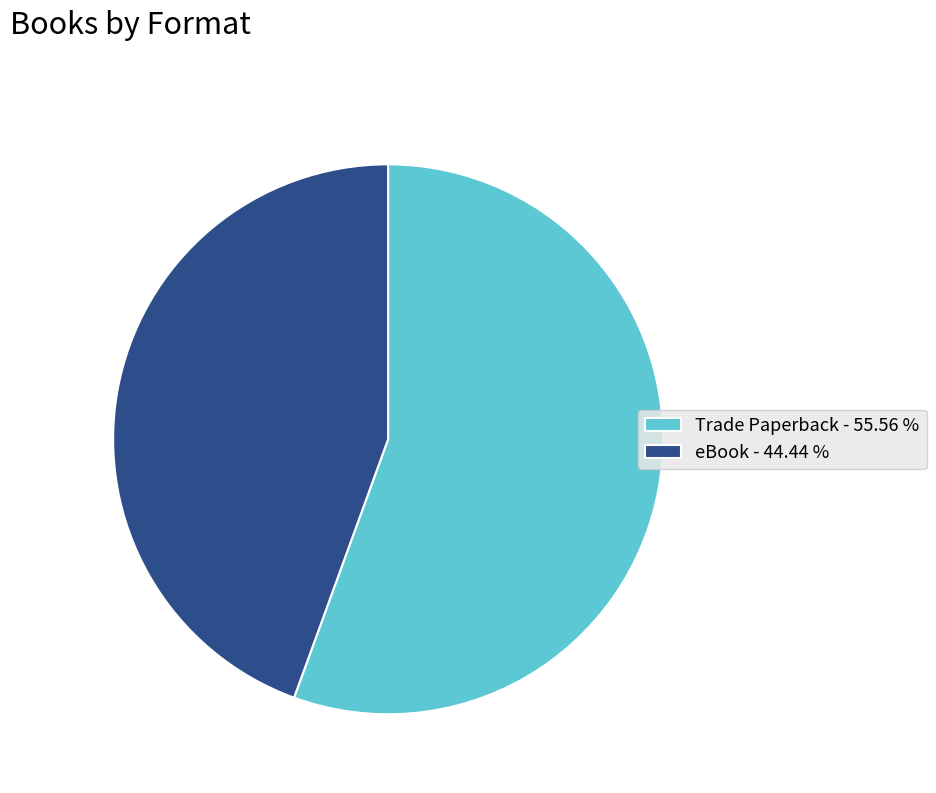

Rank the categories by value from lowest to highest.

eBook, Trade Paperback